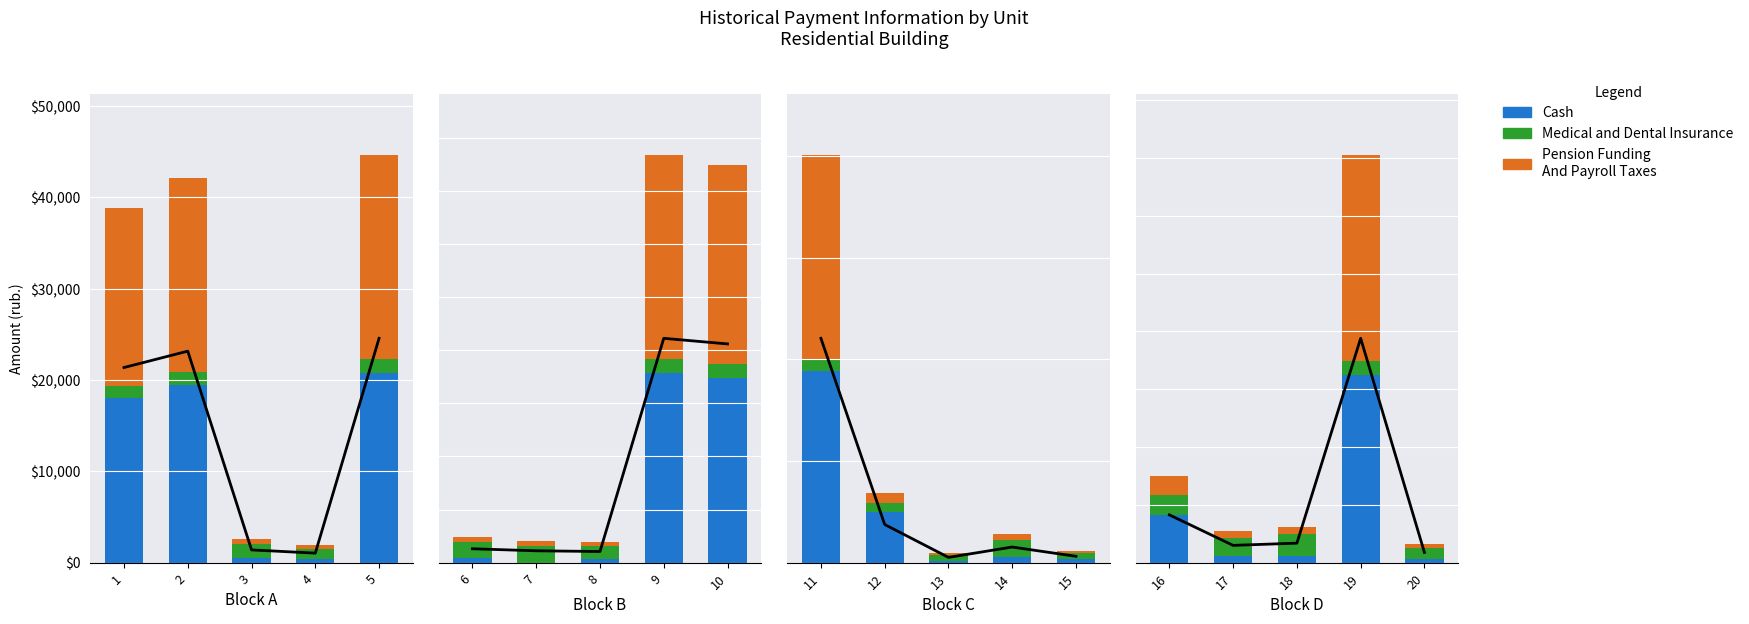

Which series changed the most between 16 and 20?

Cash